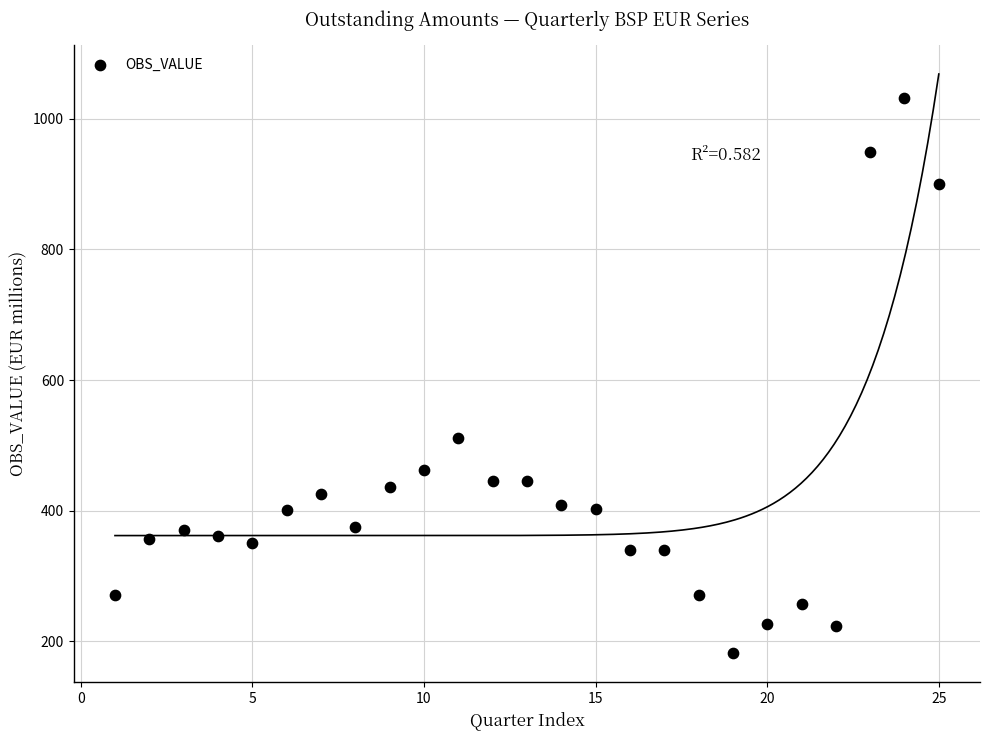

What Y value in the scatter plot is closest to 607?

511.2